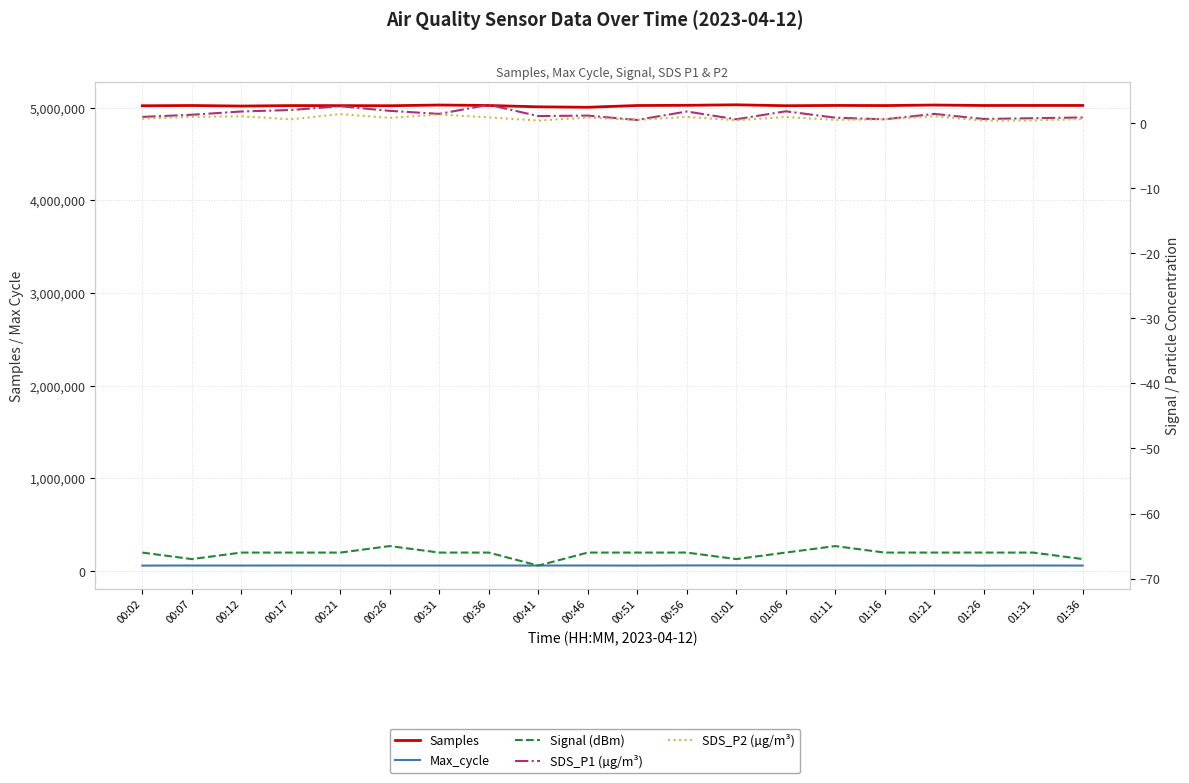

What are all the series names shown in the legend?

Samples, Max_cycle, Signal (dBm), SDS_P1 (µg/m³), SDS_P2 (µg/m³)